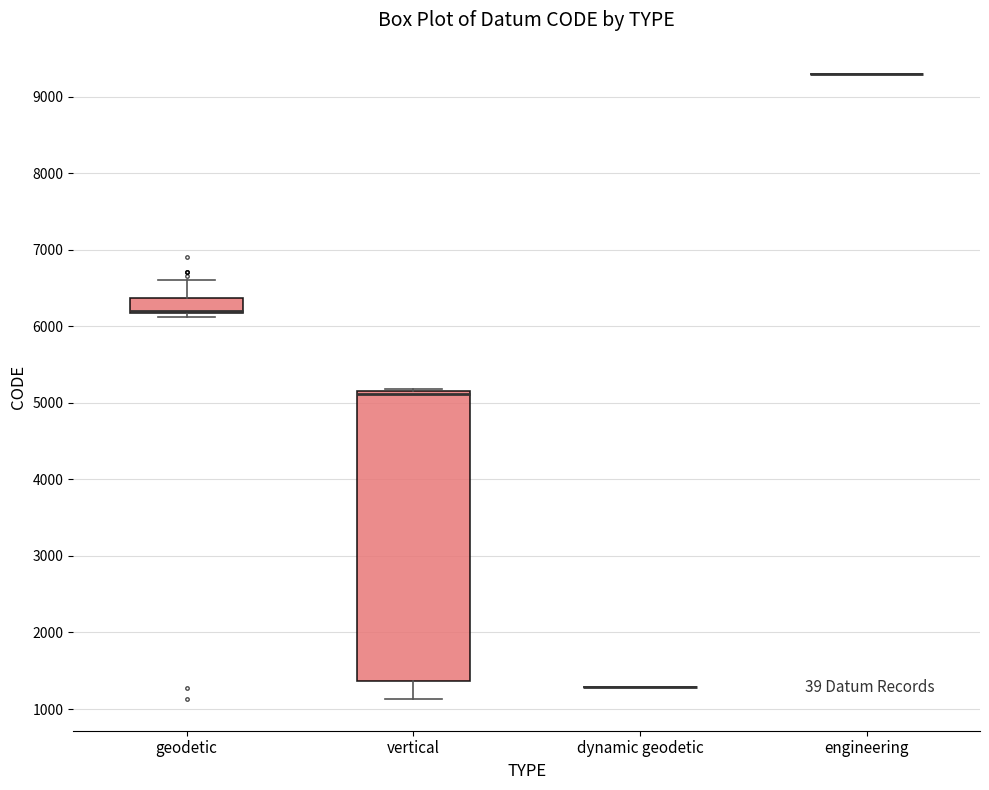

Reading left to right, transcribe this box plot: for each box, give where its median line is, the range the box spans, and where its two whiskers end, as read against the y-axis. The values are not printed on the chart, so give them approximately, as read against the axis.

geodetic: median 6200 (drawn on the box's lower edge), box 6200 to 6400, whiskers 6100 to 6600
vertical: median 5100, box 1400 to 5200, whiskers 1100 to 5200
dynamic geodetic: box collapsed to a line at 1300, whiskers 1300 to 1300
engineering: box collapsed to a line at 9300, whiskers 9300 to 9300